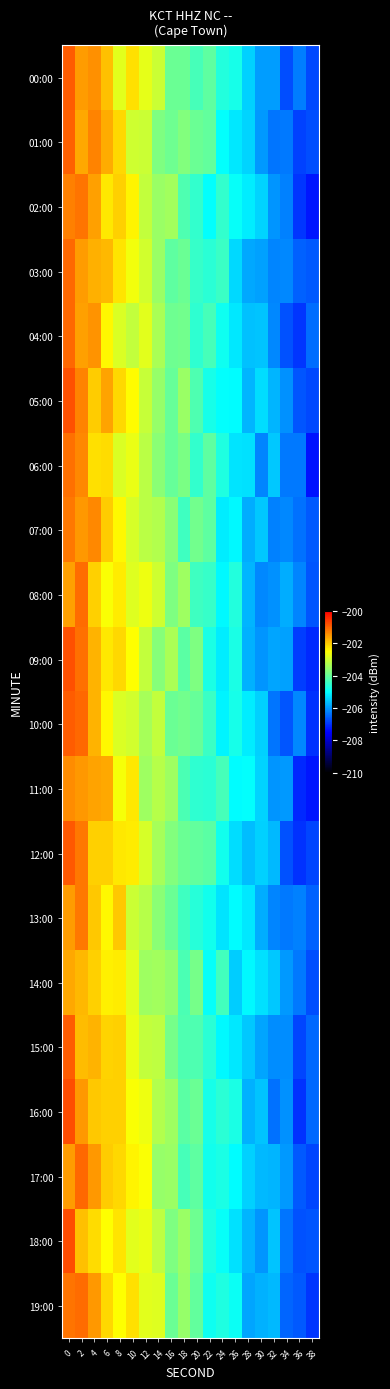

Reading right to left, list all the values displayed in this chart.

00:00: 38=-206.8	36=-206.3	34=-206.7	32=-205.9	30=-206.0	28=-205.5	26=-204.8	24=-204.7	22=-204.1	20=-204.3	18=-203.9	16=-204.0	14=-203.0	12=-202.7	10=-202.2	8=-202.8	6=-201.9	4=-201.4	2=-201.6	0=-200.9
01:00: 38=-206.7	36=-206.9	34=-206.3	32=-206.4	30=-206.0	28=-205.4	26=-205.2	24=-205.0	22=-204.0	20=-204.0	18=-203.7	16=-203.9	14=-203.8	12=-203.0	10=-203.0	8=-202.1	6=-201.7	4=-201.3	2=-201.6	0=-200.9
02:00: 38=-207.3	36=-207.0	34=-206.2	32=-206.0	30=-205.4	28=-205.2	26=-204.9	24=-204.5	22=-205.0	20=-204.5	18=-204.3	16=-203.4	14=-203.5	12=-203.1	10=-202.4	8=-202.1	6=-202.3	4=-201.6	2=-201.2	0=-201.3
03:00: 38=-206.6	36=-206.5	34=-206.1	32=-206.2	30=-205.9	28=-205.8	26=-205.4	24=-204.4	22=-204.6	20=-204.5	18=-204.0	16=-204.1	14=-203.5	12=-202.9	10=-202.6	8=-202.3	6=-201.8	4=-201.7	2=-201.5	0=-201.0
04:00: 38=-206.4	36=-207.0	34=-206.7	32=-206.1	30=-205.6	28=-205.6	26=-205.2	24=-204.9	22=-204.3	20=-204.5	18=-203.9	16=-203.9	14=-203.3	12=-202.8	10=-203.1	8=-202.9	6=-202.4	4=-201.5	2=-201.6	0=-201.0
05:00: 38=-206.8	36=-206.7	34=-206.1	32=-205.7	30=-205.3	28=-205.7	26=-205.0	24=-205.0	22=-204.8	20=-204.2	18=-203.5	16=-204.0	14=-203.5	12=-203.0	10=-202.5	8=-202.1	6=-201.6	4=-202.0	2=-201.3	0=-200.8
06:00: 38=-207.3	36=-206.3	34=-206.3	32=-205.5	30=-206.2	28=-205.3	26=-205.2	24=-204.7	22=-204.1	20=-204.5	18=-203.8	16=-204.0	14=-203.7	12=-203.2	10=-202.7	8=-202.9	6=-202.2	4=-202.2	2=-201.3	0=-201.1
07:00: 38=-206.6	36=-206.4	34=-206.1	32=-206.2	30=-205.5	28=-205.8	26=-205.0	24=-205.2	22=-204.1	20=-203.9	18=-204.4	16=-203.7	14=-203.3	12=-203.2	10=-202.9	8=-202.4	6=-202.0	4=-201.4	2=-201.5	0=-201.2
08:00: 38=-206.6	36=-206.2	34=-205.8	32=-206.1	30=-206.2	28=-205.7	26=-204.7	24=-205.0	22=-204.5	20=-204.4	18=-203.4	16=-203.8	14=-203.0	12=-202.7	10=-202.8	8=-202.3	6=-202.6	4=-202.1	2=-201.1	0=-201.6
09:00: 38=-207.1	36=-206.9	34=-205.9	32=-205.9	30=-206.0	28=-205.7	26=-204.8	24=-205.2	22=-204.8	20=-203.8	18=-204.1	16=-203.3	14=-203.7	12=-203.1	10=-202.5	8=-202.1	6=-202.3	4=-201.8	2=-201.1	0=-200.8
10:00: 38=-207.0	36=-206.2	34=-206.7	32=-206.4	30=-205.5	28=-205.2	26=-204.8	24=-205.1	22=-204.4	20=-204.0	18=-203.9	16=-204.0	14=-203.1	12=-203.4	10=-203.0	8=-202.9	6=-202.5	4=-201.8	2=-201.0	0=-200.9
11:00: 38=-207.3	36=-207.1	34=-206.0	32=-206.0	30=-205.4	28=-205.0	26=-205.0	24=-204.3	22=-204.6	20=-204.6	18=-204.3	16=-203.5	14=-203.2	12=-203.5	10=-202.3	8=-202.6	6=-201.6	4=-201.6	2=-201.5	0=-201.4
12:00: 38=-206.8	36=-207.0	34=-206.7	32=-205.7	30=-205.5	28=-205.7	26=-205.3	24=-204.8	22=-204.1	20=-204.0	18=-204.0	16=-203.7	14=-203.4	12=-202.9	10=-202.3	8=-202.3	6=-202.1	4=-202.1	2=-201.2	0=-200.9
13:00: 38=-206.5	36=-206.2	34=-206.3	32=-206.2	30=-205.8	28=-205.2	26=-205.0	24=-205.2	22=-204.8	20=-204.6	18=-204.4	16=-204.0	14=-203.6	12=-203.2	10=-203.0	8=-202.0	6=-202.5	4=-202.0	2=-201.2	0=-201.6
14:00: 38=-206.8	36=-206.3	34=-206.0	32=-205.5	30=-205.3	28=-205.1	26=-205.5	24=-204.4	22=-204.9	20=-203.9	18=-204.3	16=-203.6	14=-203.4	12=-203.4	10=-202.8	8=-202.3	6=-202.3	4=-202.1	2=-201.8	0=-201.7
15:00: 38=-206.4	36=-206.8	34=-206.1	32=-206.1	30=-205.9	28=-205.5	26=-205.2	24=-205.1	22=-204.6	20=-204.2	18=-204.3	16=-203.8	14=-203.2	12=-203.1	10=-202.7	8=-202.0	6=-202.1	4=-201.8	2=-201.9	0=-200.9
16:00: 38=-206.5	36=-207.0	34=-206.1	32=-206.4	30=-205.6	28=-205.8	26=-204.7	24=-204.6	22=-204.8	20=-204.0	18=-204.1	16=-203.5	14=-203.3	12=-202.7	10=-202.5	8=-202.0	6=-202.1	4=-202.0	2=-201.5	0=-200.8
17:00: 38=-206.8	36=-206.6	34=-206.0	32=-205.7	30=-205.7	28=-205.4	26=-205.0	24=-204.7	22=-204.8	20=-204.1	18=-204.3	16=-203.5	14=-203.5	12=-202.6	10=-202.4	8=-202.1	6=-202.0	4=-201.5	2=-201.0	0=-201.6
18:00: 38=-206.7	36=-206.7	34=-206.4	32=-205.6	30=-206.0	28=-205.7	26=-205.3	24=-204.9	22=-204.7	20=-203.9	18=-203.5	16=-203.8	14=-203.1	12=-202.7	10=-202.8	8=-202.2	6=-202.5	4=-202.2	2=-201.9	0=-200.8
19:00: 38=-207.0	36=-206.6	34=-206.5	32=-205.7	30=-205.7	28=-205.9	26=-204.9	24=-204.7	22=-204.9	20=-204.1	18=-203.5	16=-204.0	14=-202.8	12=-202.8	10=-202.2	8=-202.5	6=-202.1	4=-201.5	2=-201.1	0=-201.1